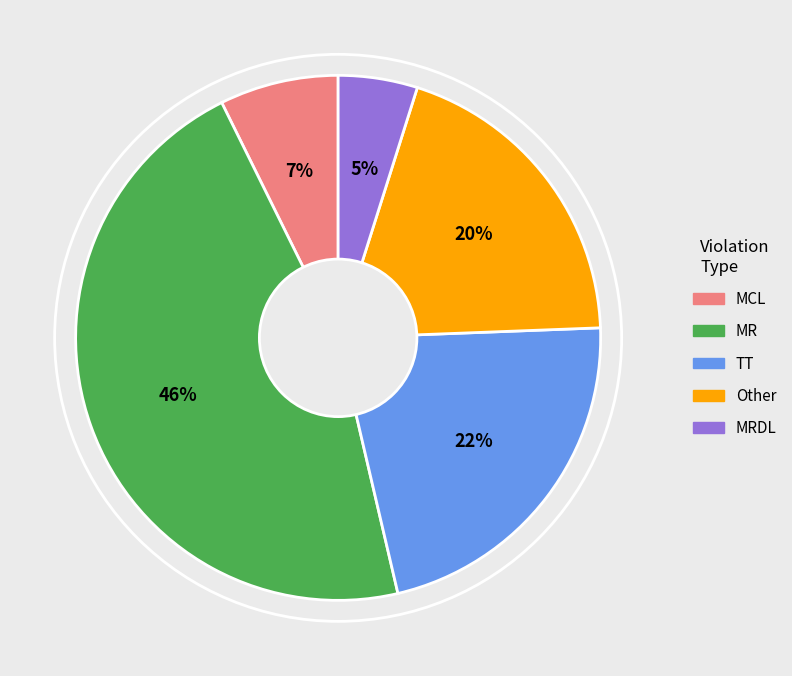

What is the largest slice in the pie chart?

MR